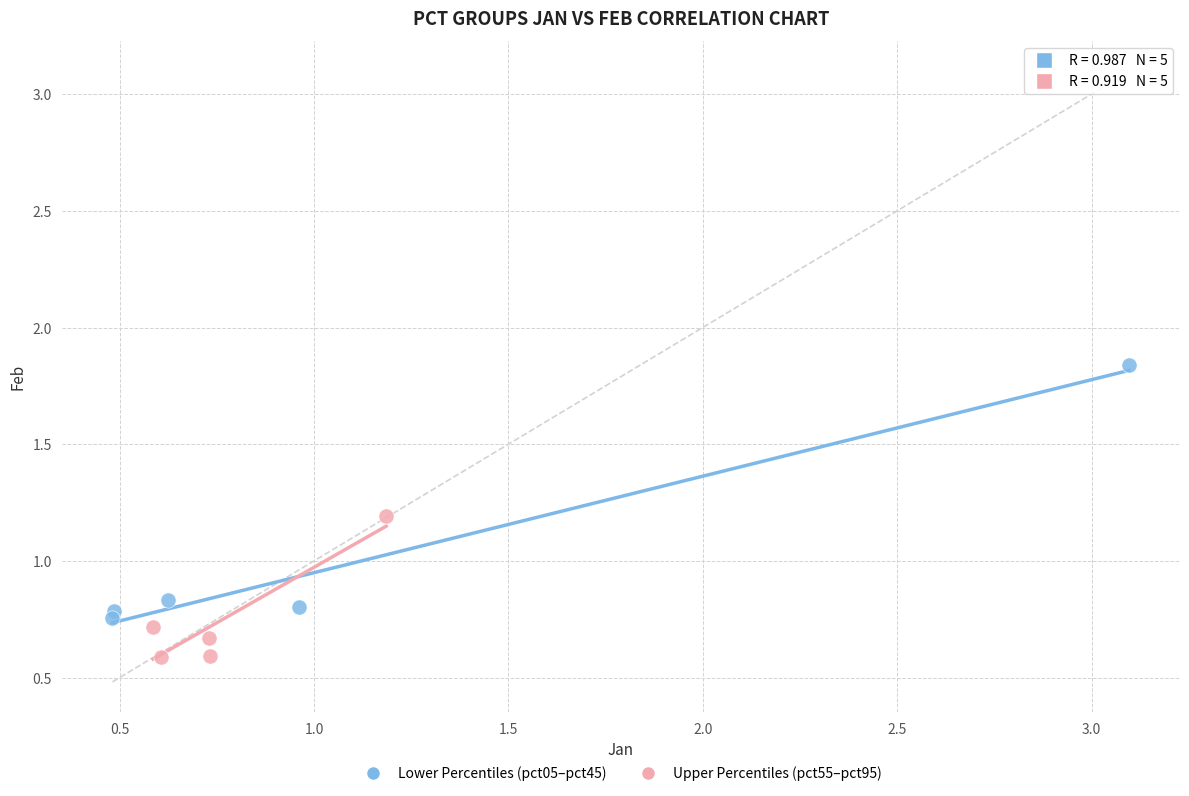

What are all the series names shown in the legend?

Lower Percentiles (pct05–pct45), Upper Percentiles (pct55–pct95)